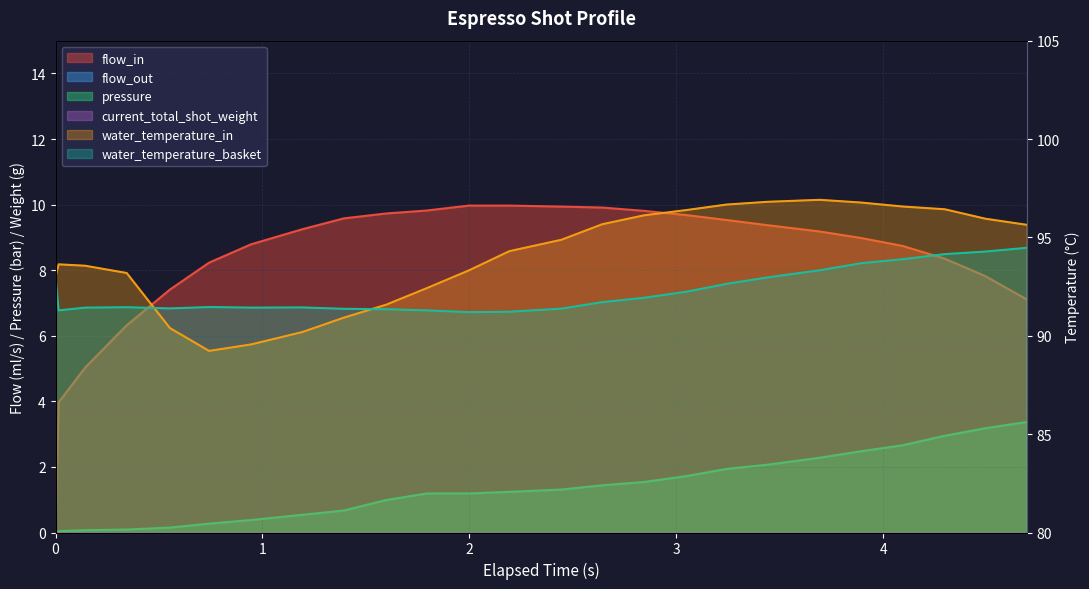

True or false: flow_in has more than 1 points higher than both neighbors.

False